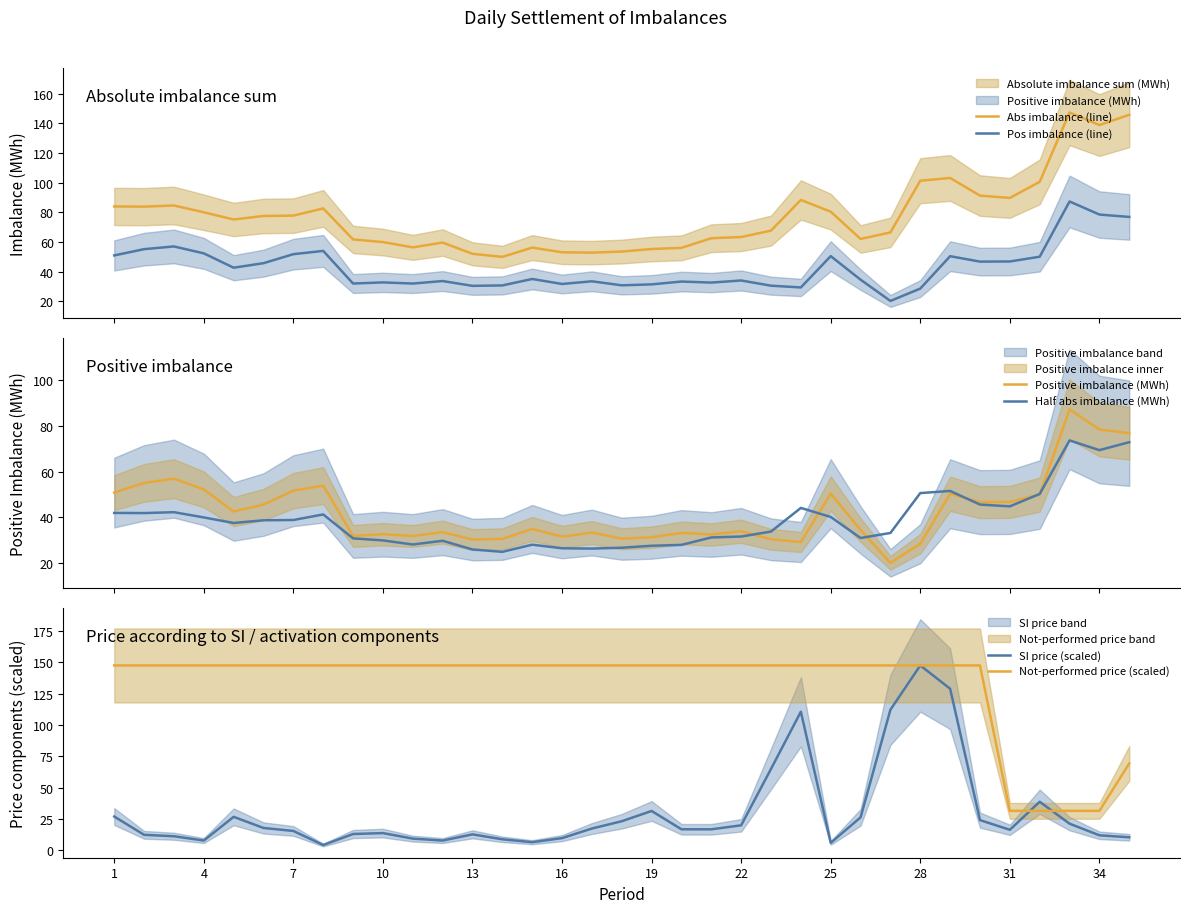

Where does the Half abs imbalance (MWh) series first go above 37?

1